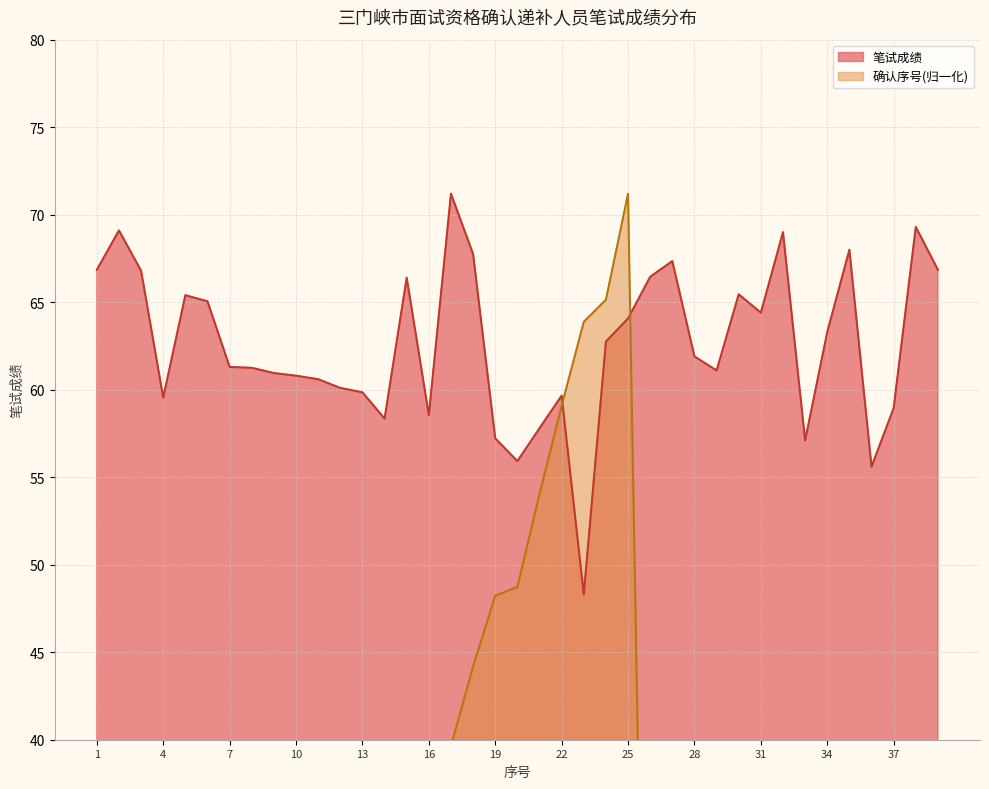

How many times do 笔试成绩 and 确认序号(encoded) cross each other?

2